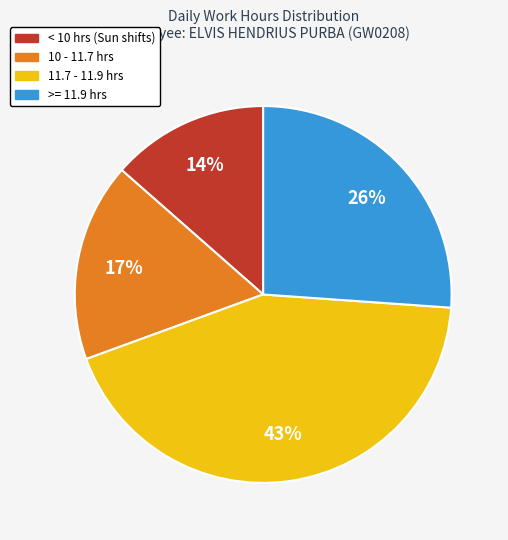

To the nearest percent, what is the average slice percentage?

25%